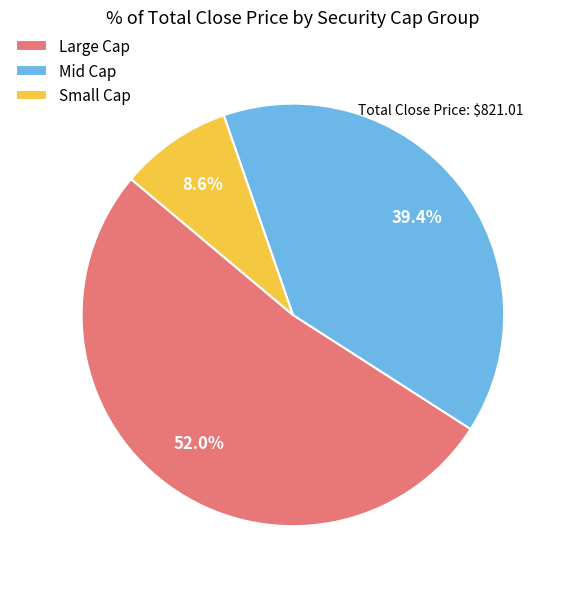

Is there any slice that represents more than half of the pie?

Yes